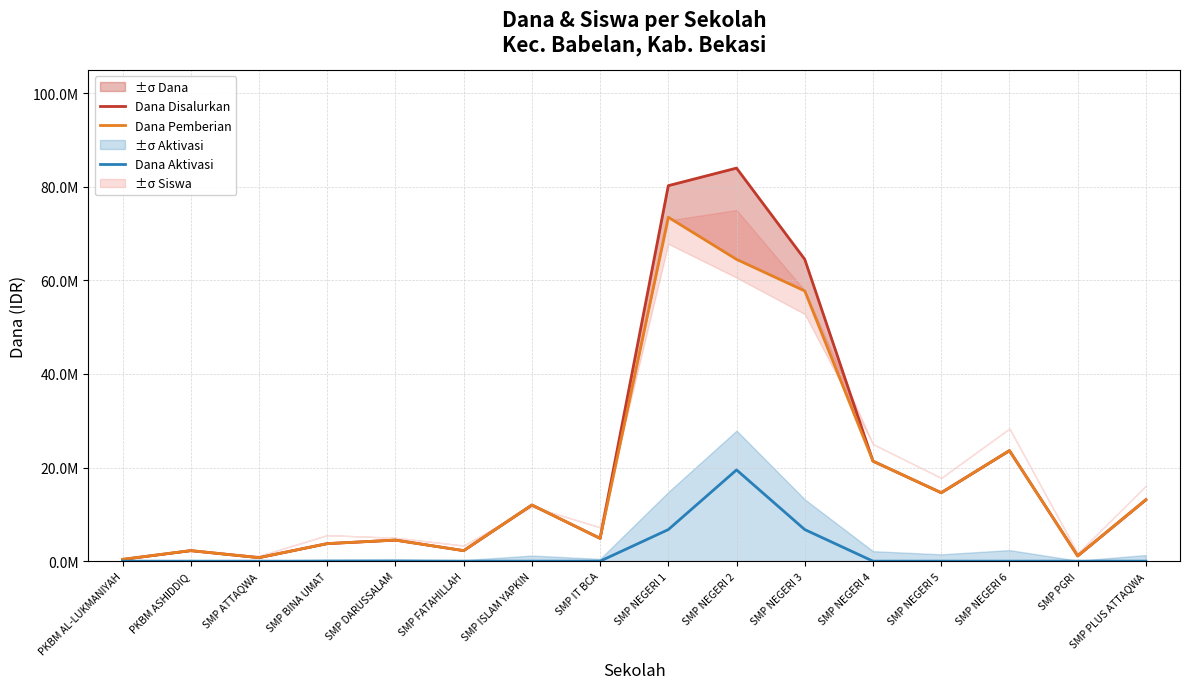

Reading left to right, what are all the values shown in this chart?

Dana Disalurkan: PKBM AL-LUKMANIYAH=375000	PKBM ASHIDDIQ=2250000	SMP ATTAQWA=750000	SMP BINA UMAT=3750000	SMP DARUSSALAM=4500000	SMP FATAHILLAH=2250000	SMP ISLAM YAPKIN=12000000	SMP IT BCA=4875000	SMP NEGERI 1=80250000	SMP NEGERI 2=84000000	SMP NEGERI 3=64500000	SMP NEGERI 4=21375000	SMP NEGERI 5=14625000	SMP NEGERI 6=23625000	SMP PGRI=1125000	SMP PLUS ATTAQWA=13125000
Dana Pemberian: PKBM AL-LUKMANIYAH=375000	PKBM ASHIDDIQ=2250000	SMP ATTAQWA=750000	SMP BINA UMAT=3750000	SMP DARUSSALAM=4500000	SMP FATAHILLAH=2250000	SMP ISLAM YAPKIN=12000000	SMP IT BCA=4875000	SMP NEGERI 1=73500000	SMP NEGERI 2=64500000	SMP NEGERI 3=57750000	SMP NEGERI 4=21375000	SMP NEGERI 5=14625000	SMP NEGERI 6=23625000	SMP PGRI=1125000	SMP PLUS ATTAQWA=13125000
Dana Aktivasi: PKBM AL-LUKMANIYAH=0	PKBM ASHIDDIQ=0	SMP ATTAQWA=0	SMP BINA UMAT=0	SMP DARUSSALAM=0	SMP FATAHILLAH=0	SMP ISLAM YAPKIN=0	SMP IT BCA=0	SMP NEGERI 1=6750000	SMP NEGERI 2=19500000	SMP NEGERI 3=6750000	SMP NEGERI 4=0	SMP NEGERI 5=0	SMP NEGERI 6=0	SMP PGRI=0	SMP PLUS ATTAQWA=0